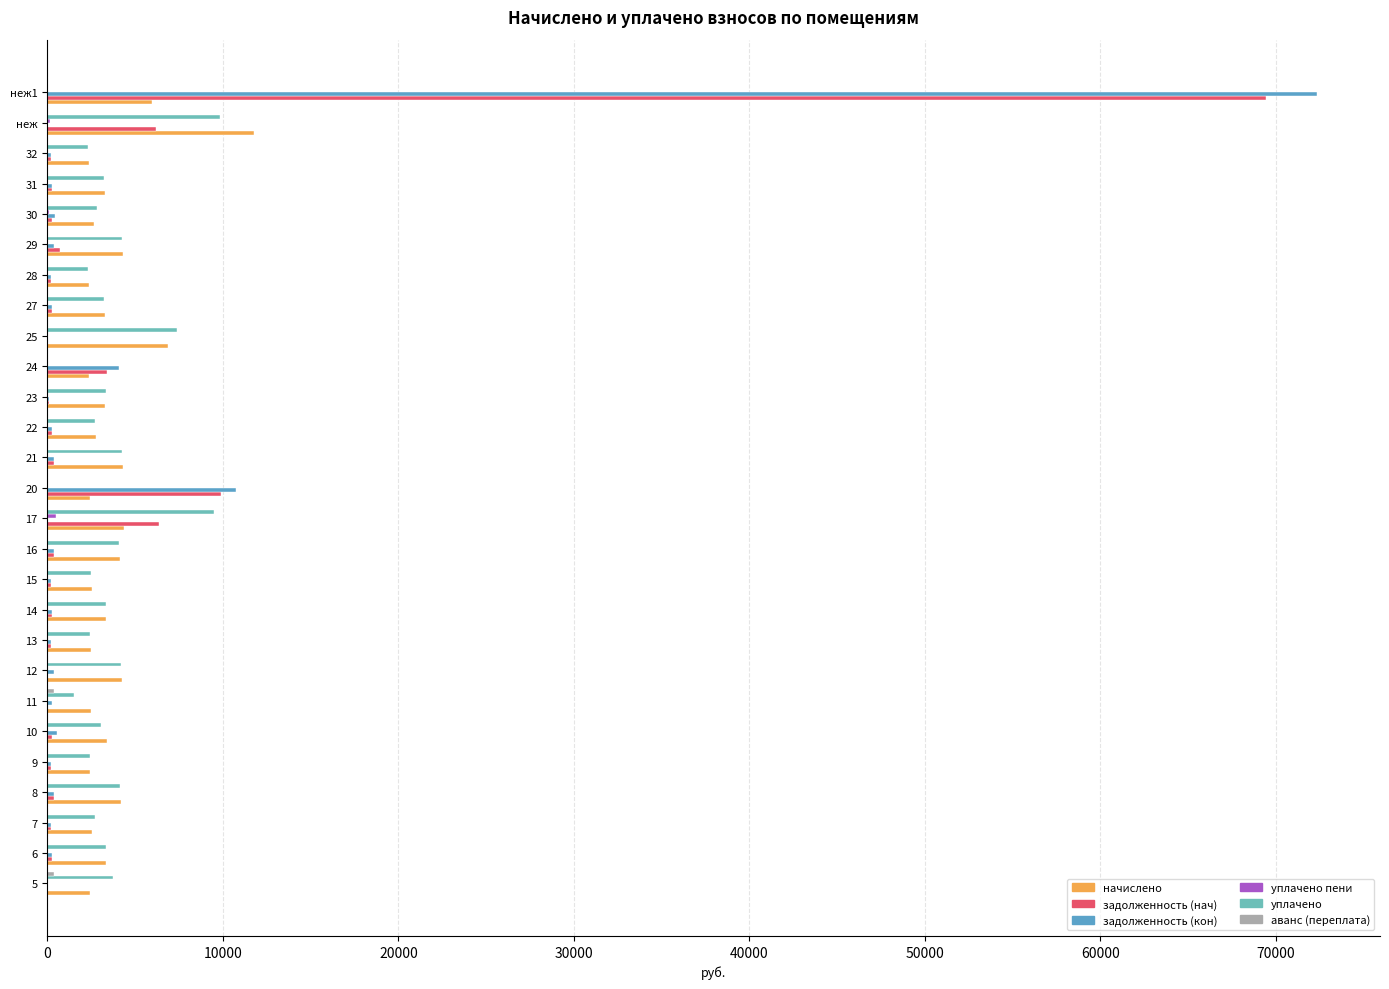

At which category is the sum across all series the highest?

неж1